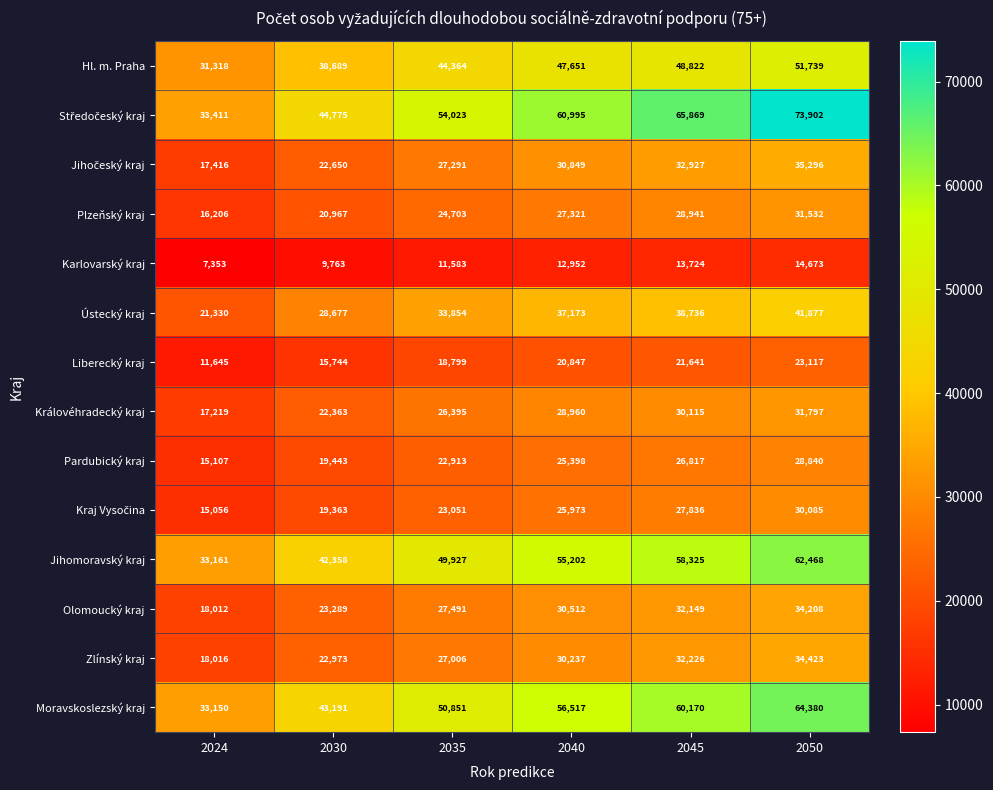

Where is Moravskoslezský kraj nearest to the value 48765?

2035